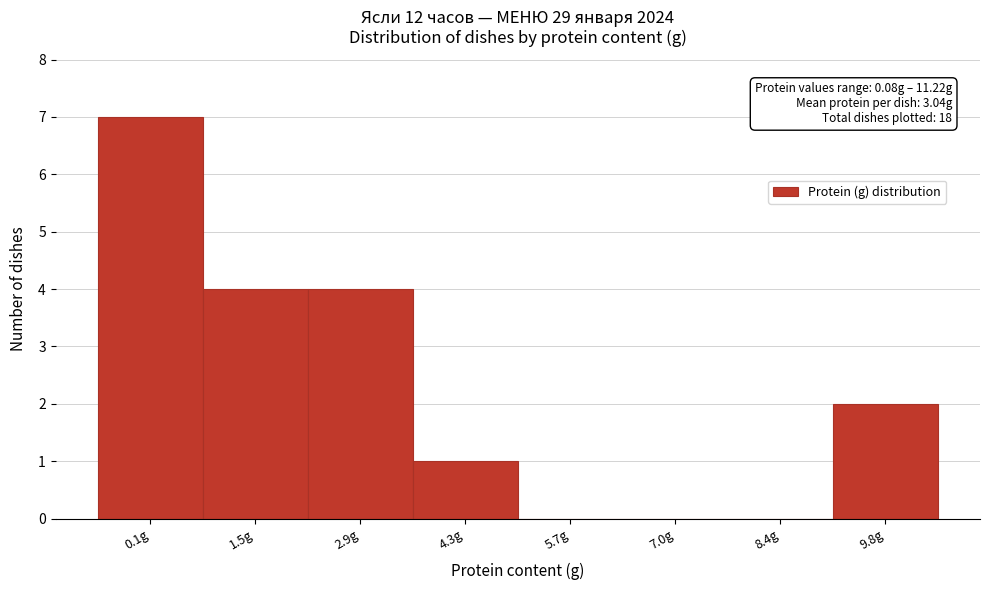

Reading left to right, extract all data points from this chart.

0.1g=7	1.5g=4	2.9g=4	4.3g=1	5.7g=0	7.0g=0	8.4g=0	9.8g=2